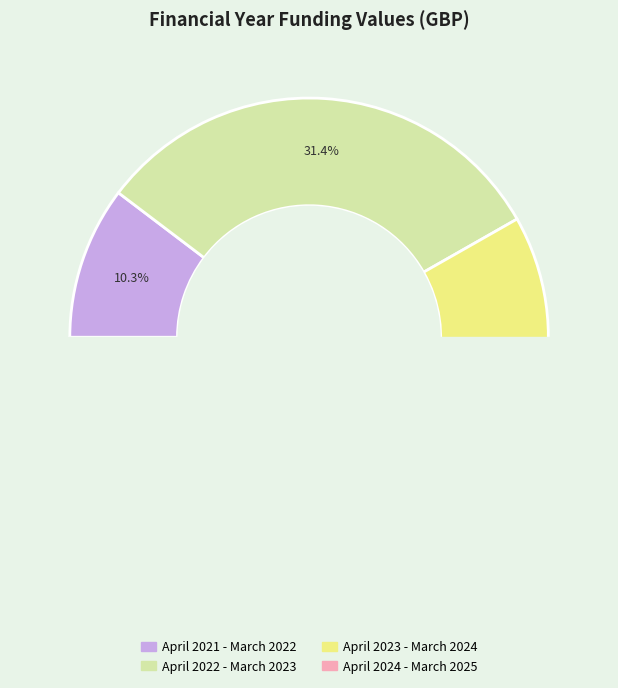

Is there a majority slice in this chart?

No